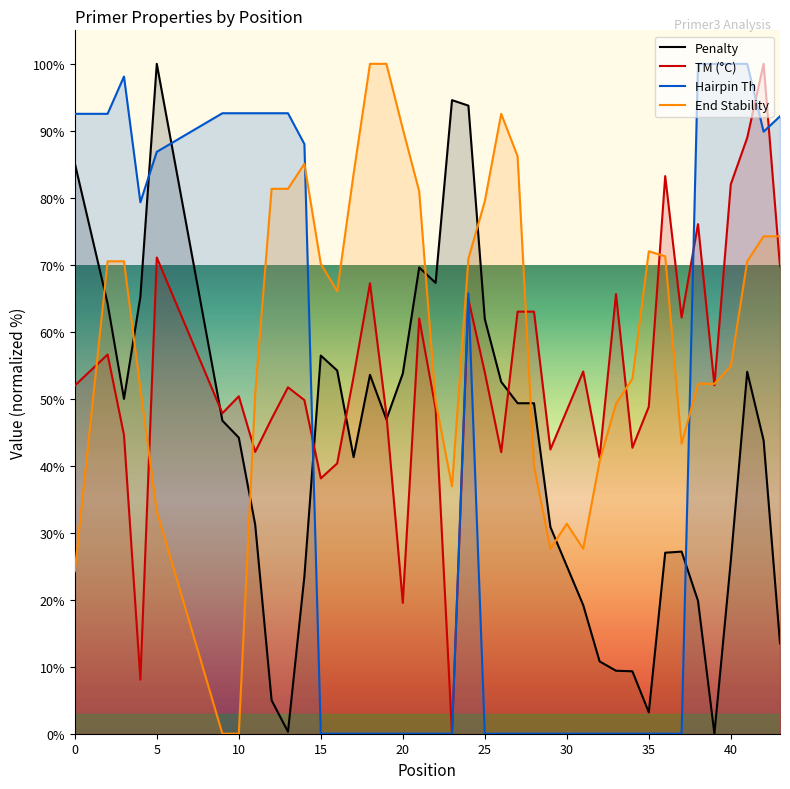

Does the chart display data point markers on the line(s)?

No